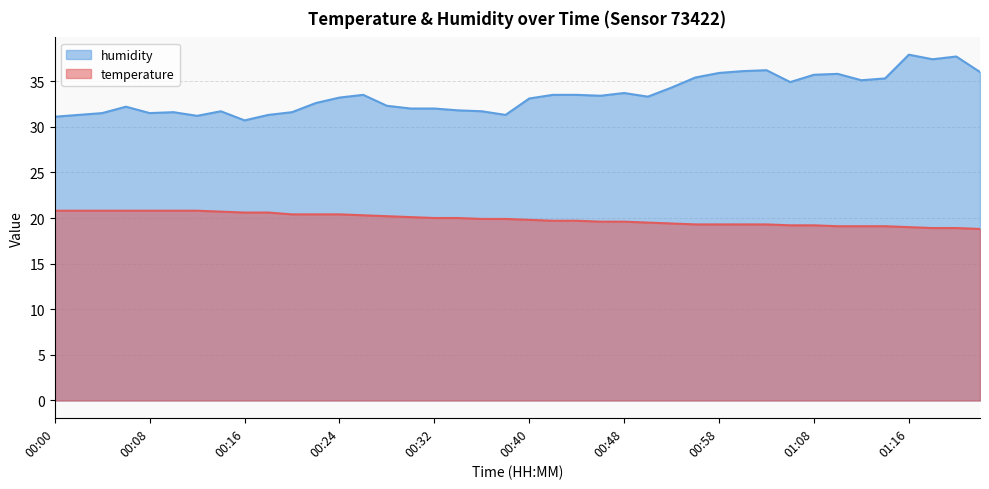

What value does the humidity series have at 00:58?

35.9